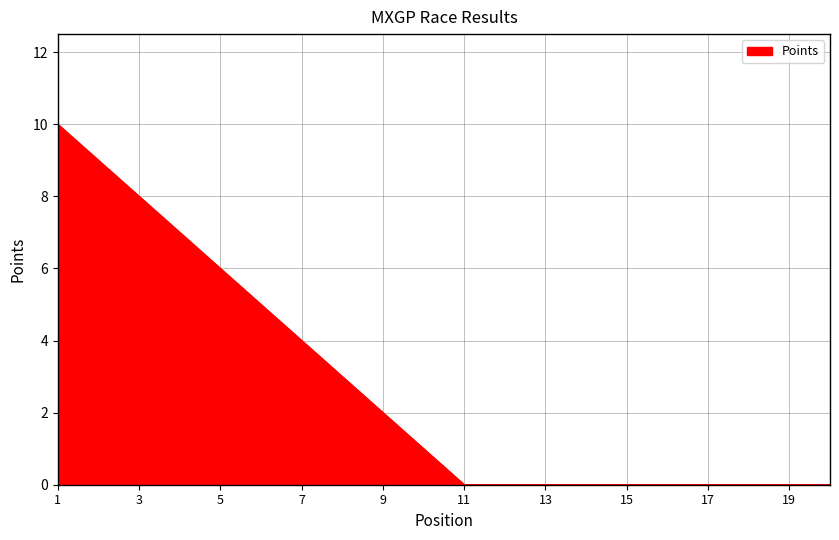

What is the difference between the maximum and minimum values?

10